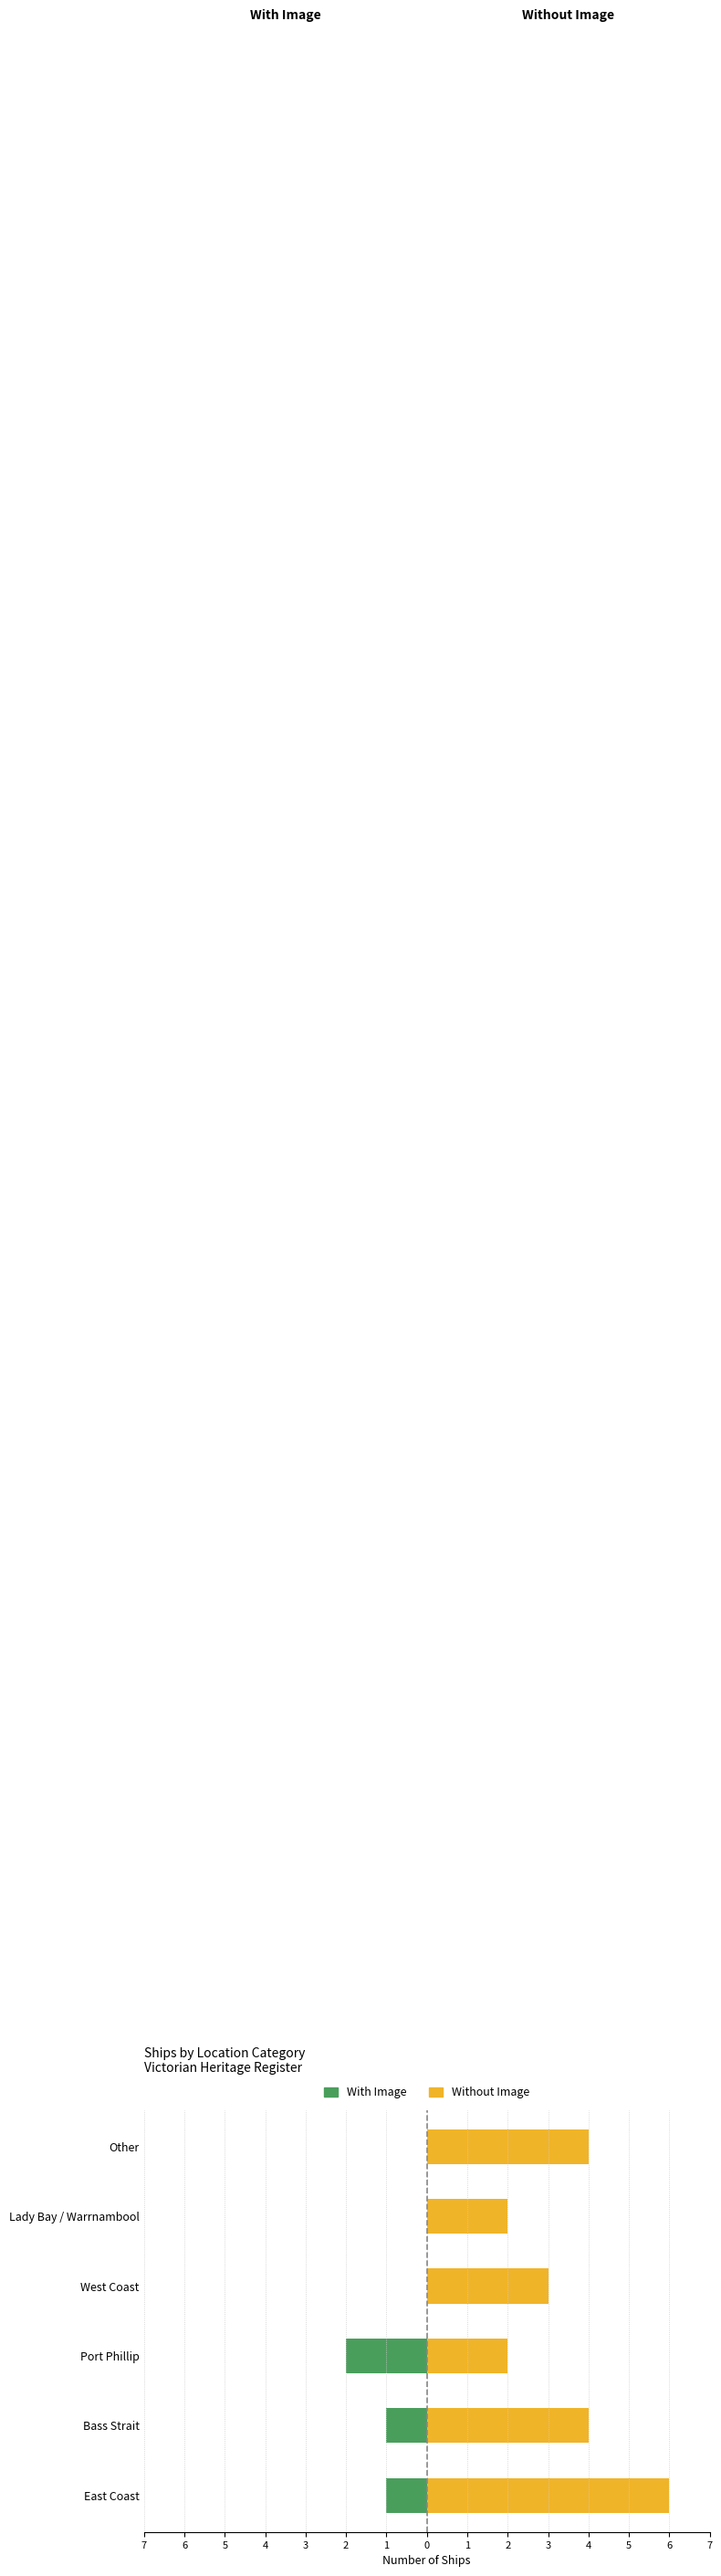

What is the maximum value shown in the chart?

6